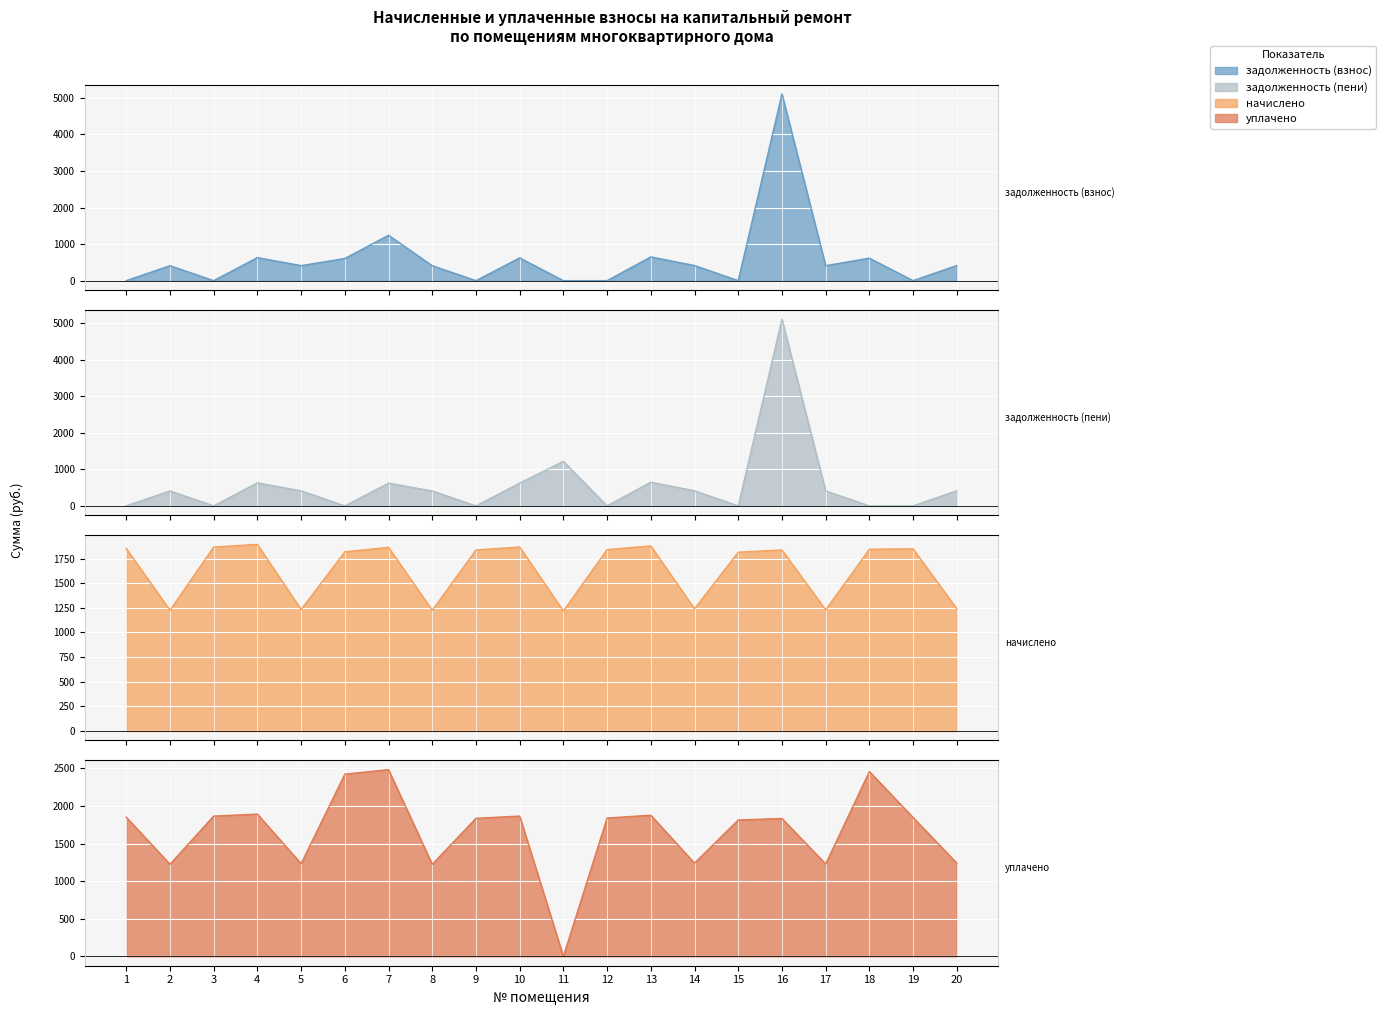

What are all the series names shown in the legend?

задолженность (взнос), задолженность (пени), начислено, уплачено